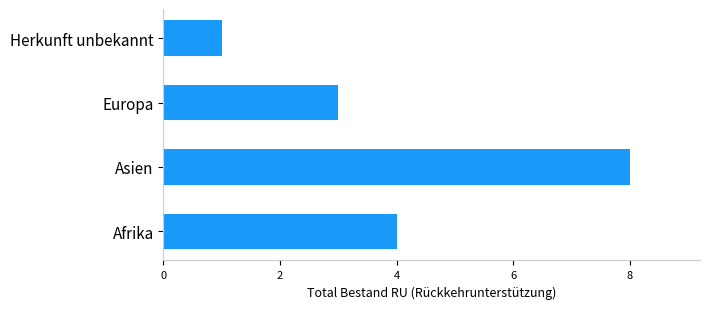

Reading bottom to top, transcribe all the data shown in this chart.

Afrika=4	Asien=8	Europa=3	Herkunft unbekannt=1